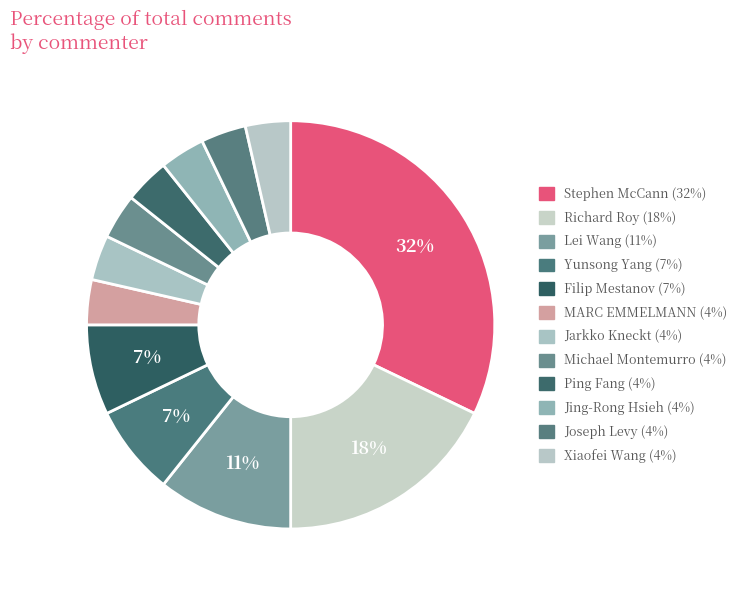

How many segments does this pie chart have?

12